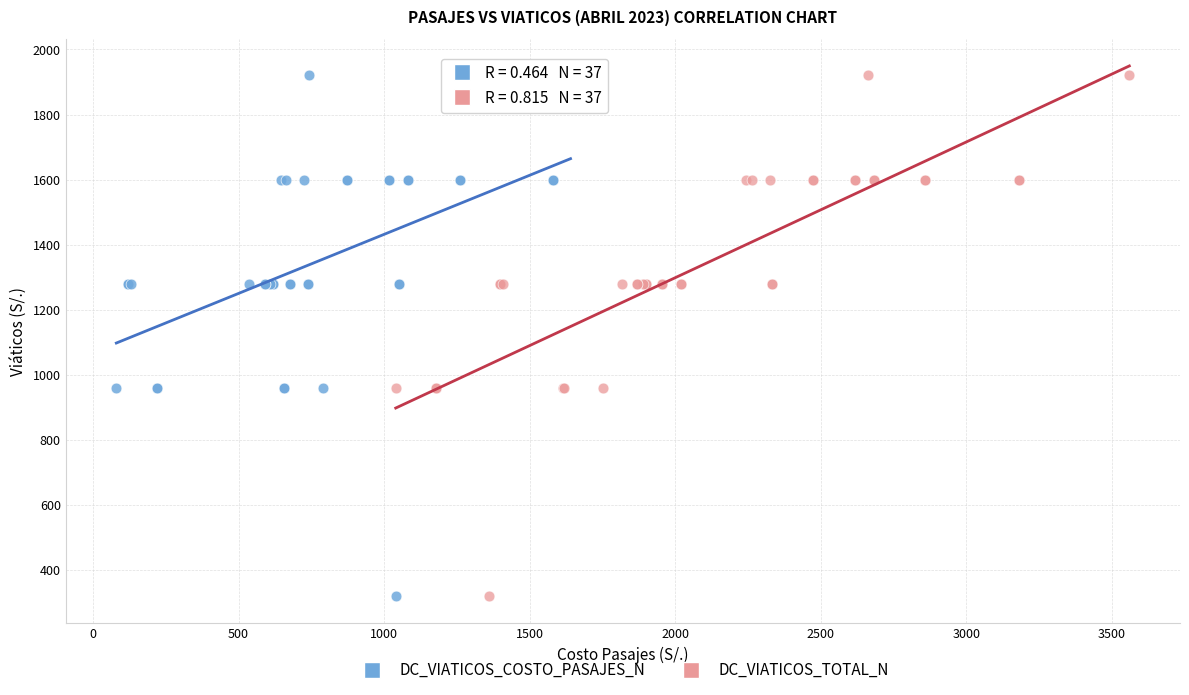

What are all the series names shown in the legend?

DC_VIATICOS_COSTO_PASAJES_N, DC_VIATICOS_TOTAL_N